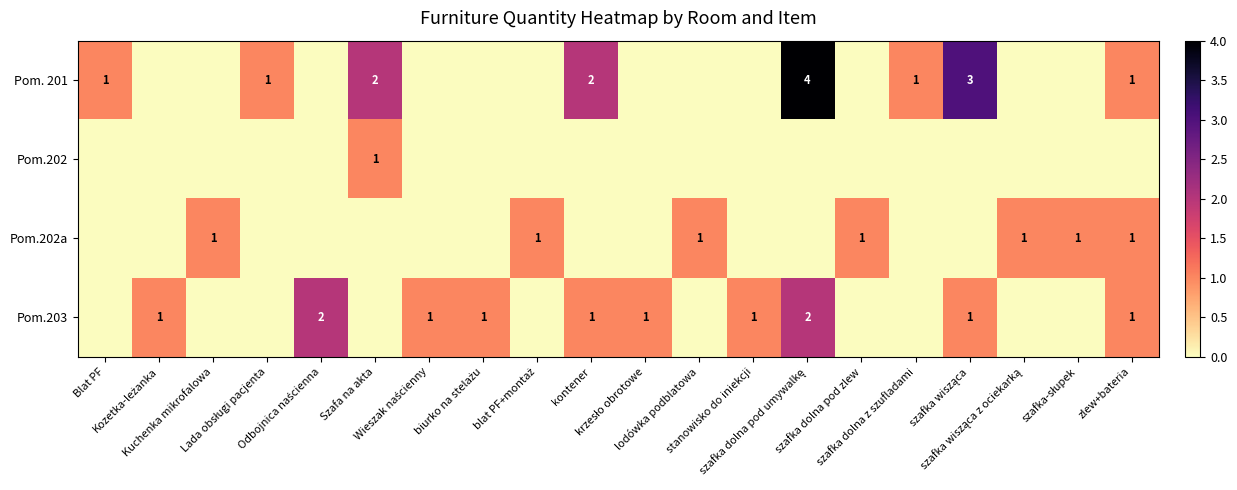

At which category is the sum across all series the highest?

szafka dolna pod umywalkę